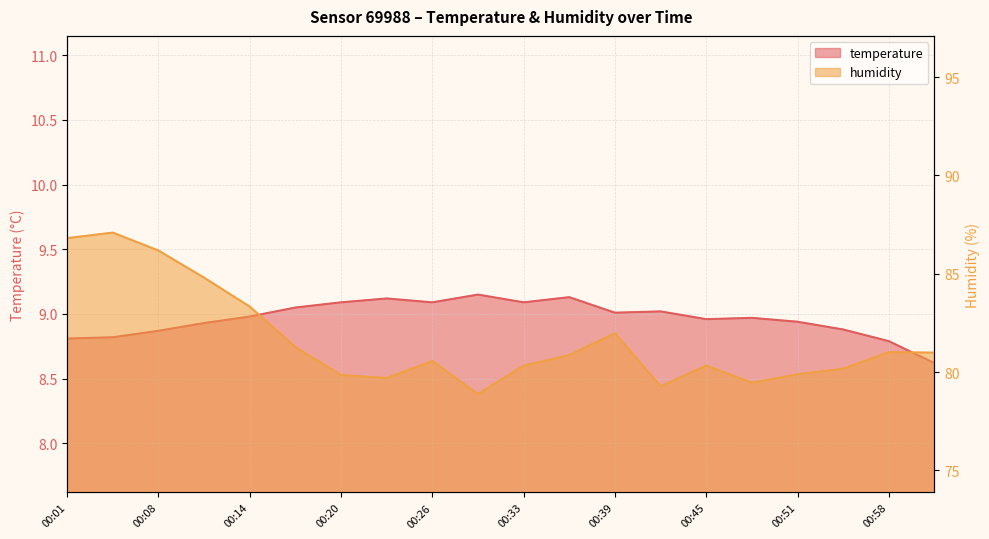

Rank the series by their maximum value, from highest to lowest.

humidity, temperature